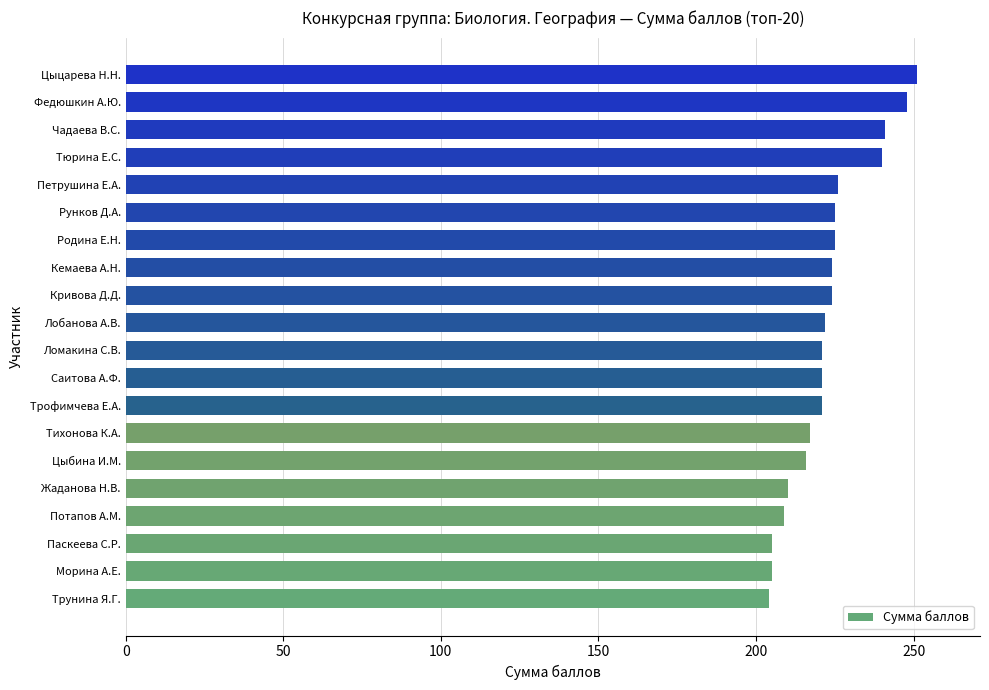

What is the difference between the values at Цыбина И.М. and Кемаева А.Н.?

8